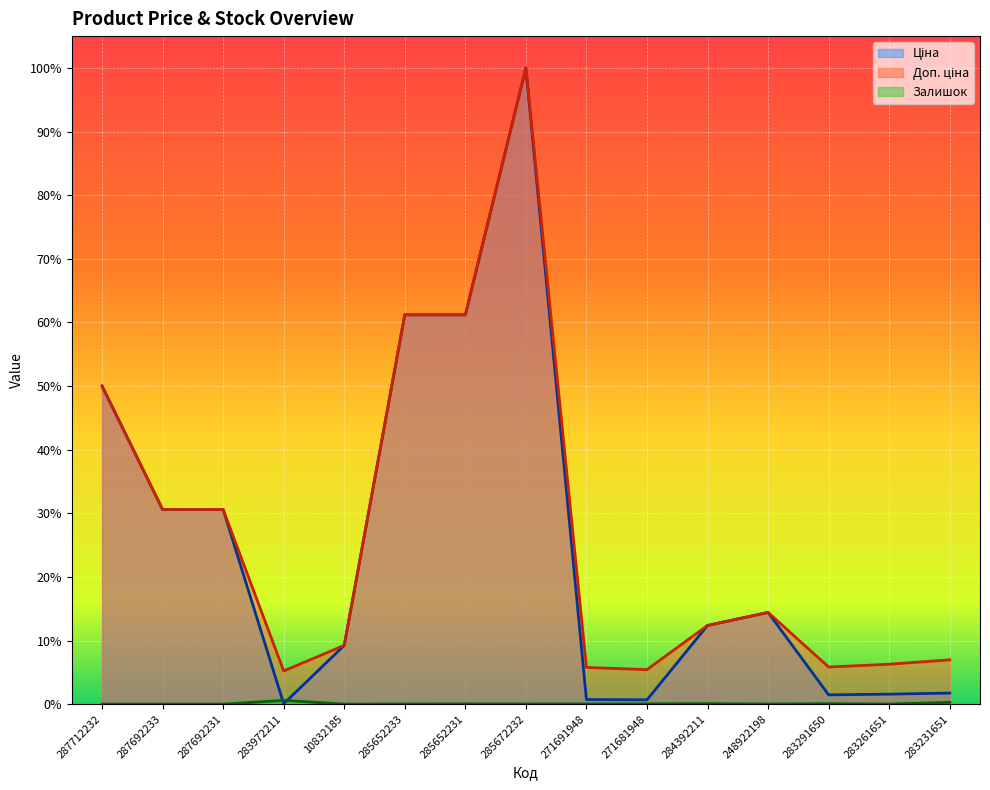

Between 248922198 and 287692231, which is larger?

287692231